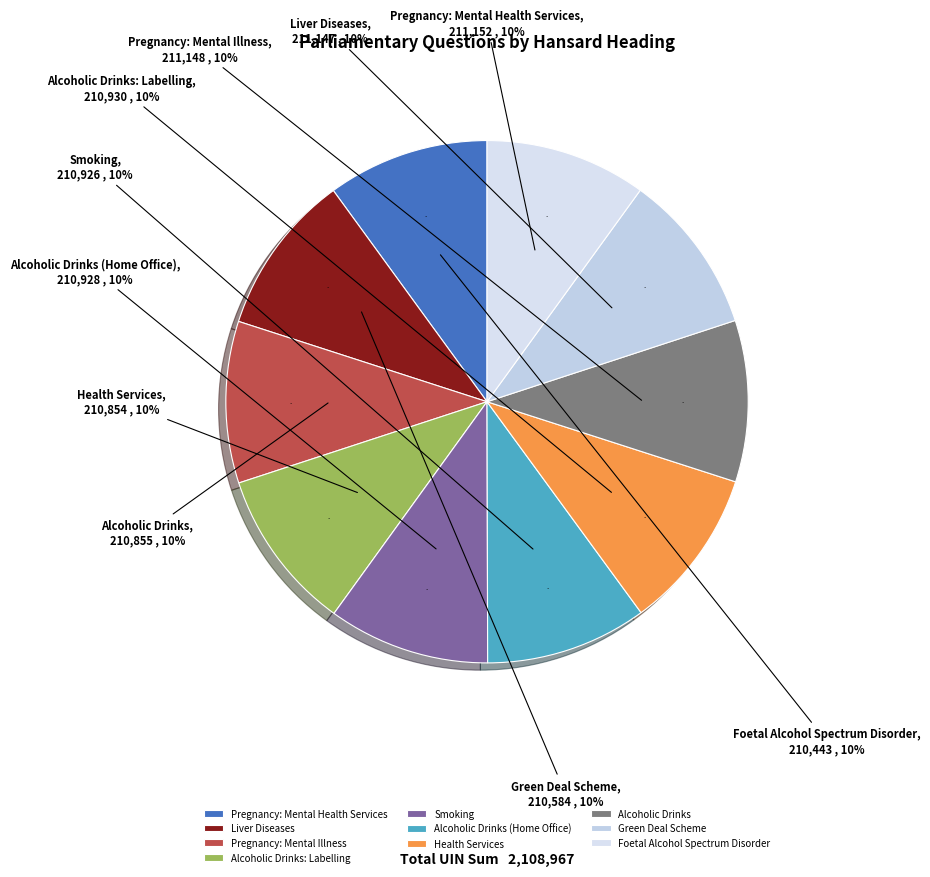

Is it true that Foetal Alcohol Spectrum Disorder is 10% of the pie?

True